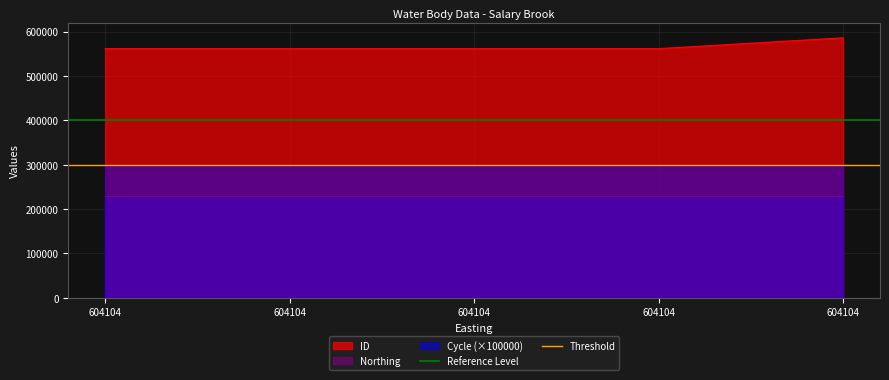

Which has a higher value, 604104 or 604104?

604104